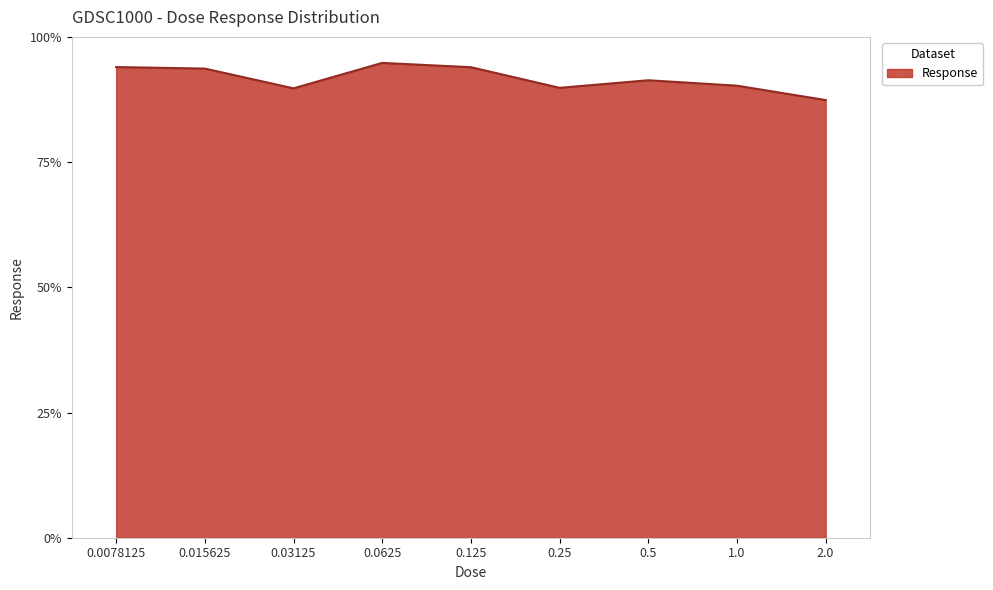

What position from the left is 0.015625?

2